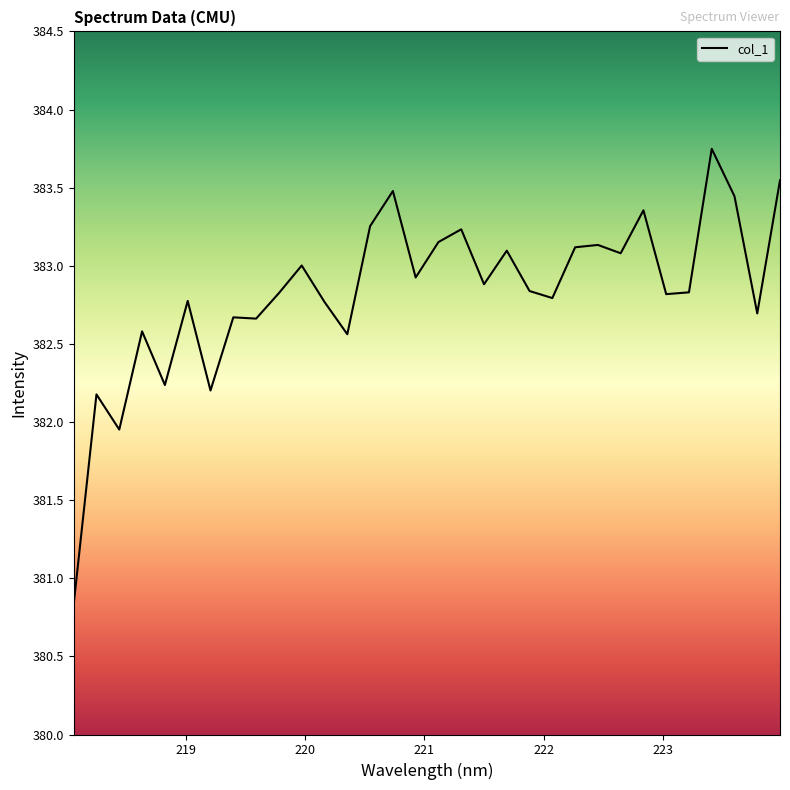

What is the minimum value shown in the chart?

380.8